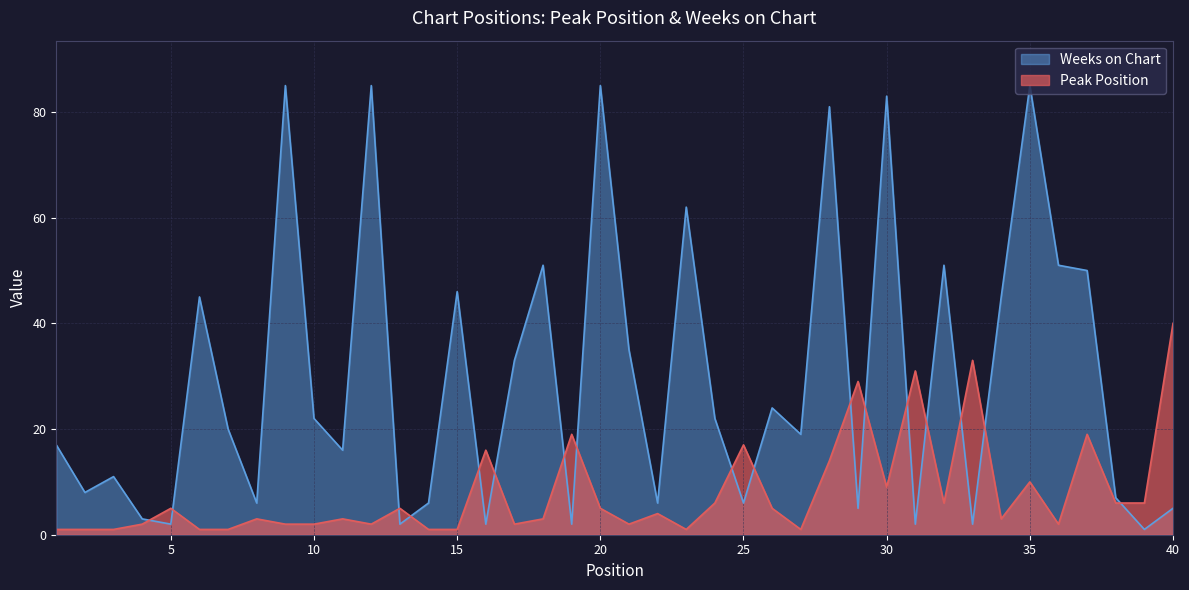

What is the average value of the Peak Position series?

8